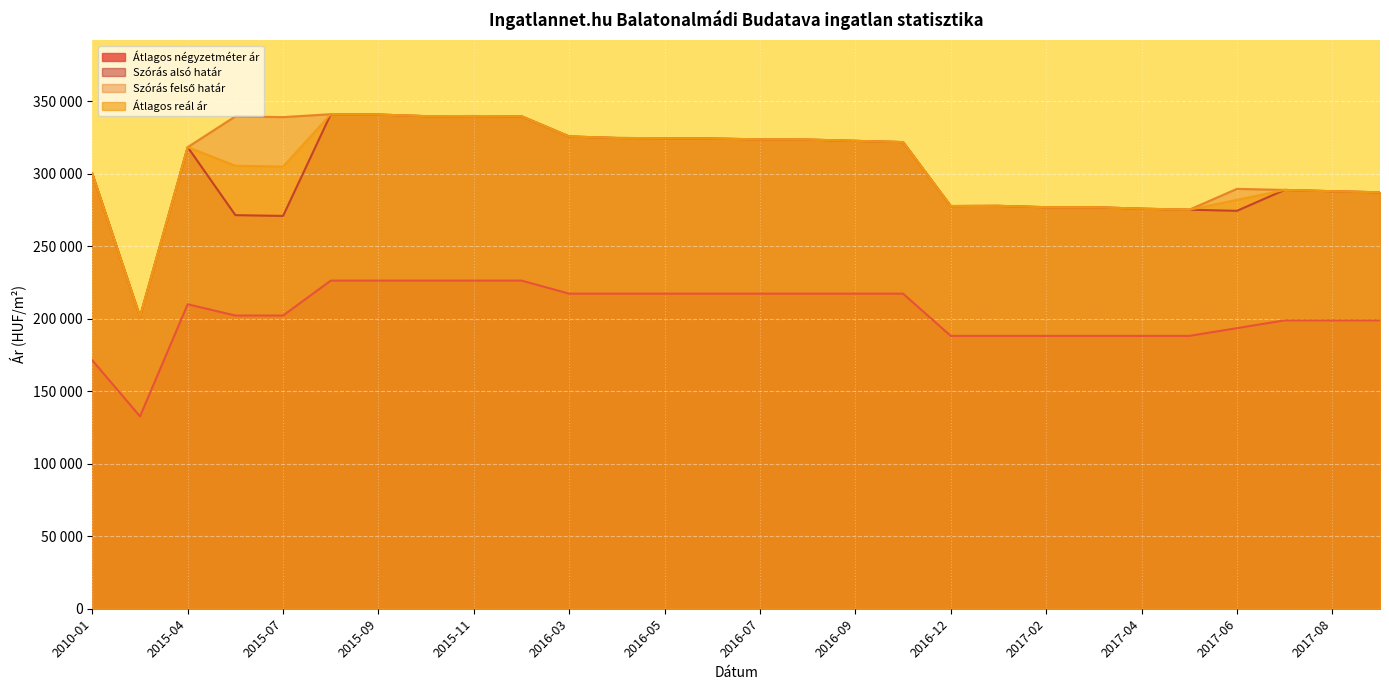

List the series in order of their peak value, lowest first.

Átlagos négyzetméter ár, Szórás alsó határ, Szórás felső határ, Átlagos reál ár